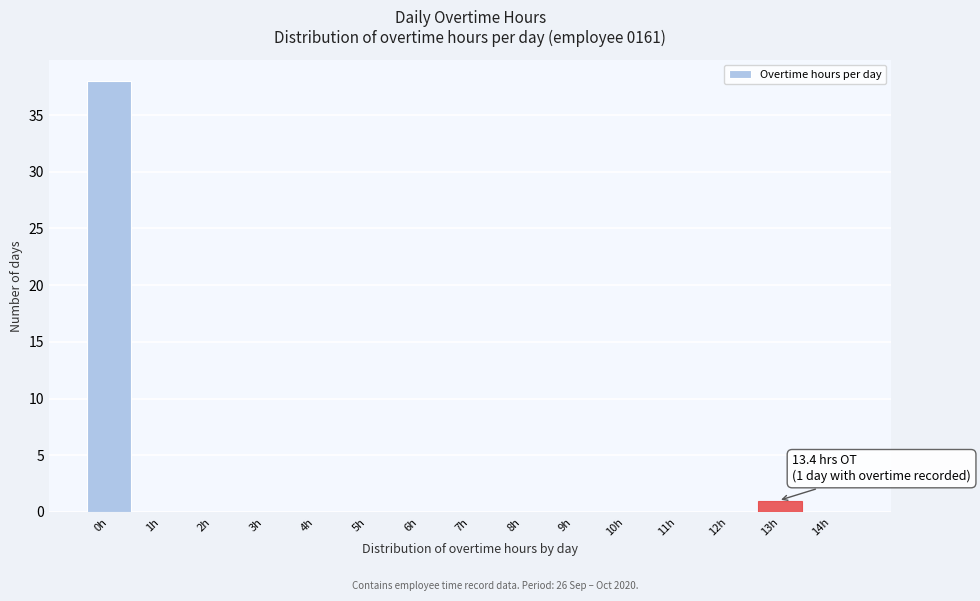

Reading left to right, what are all the values shown in this chart?

0h=38	1h=0	2h=0	3h=0	4h=0	5h=0	6h=0	7h=0	8h=0	9h=0	10h=0	11h=0	12h=0	13h=1	14h=0